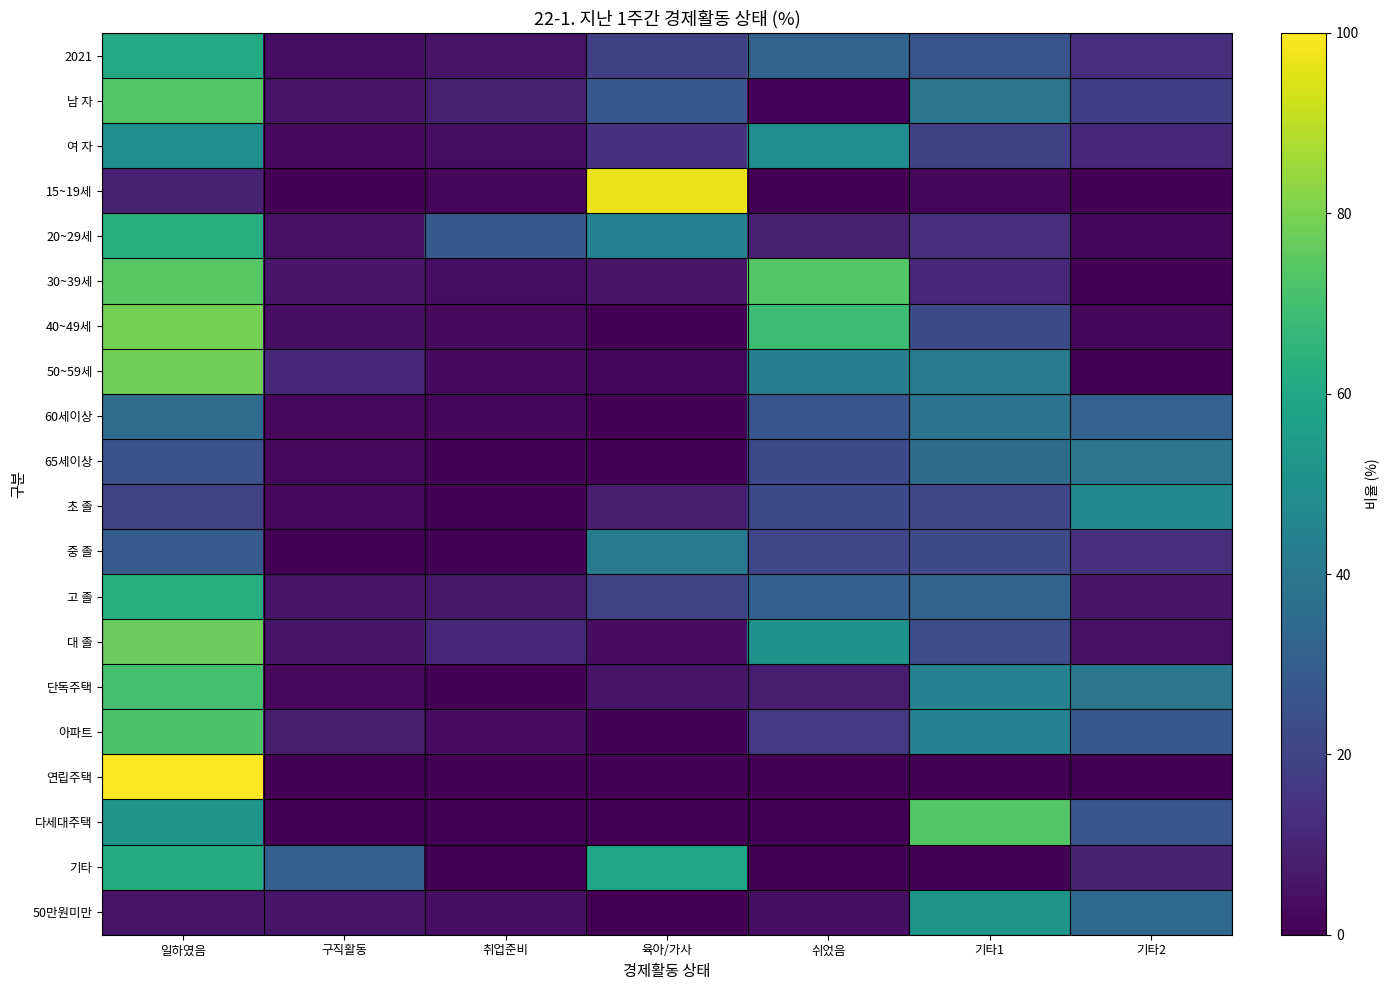

At 일하였음, list the series in order from smallest to largest.

50만원미만, 15~19세, 초 졸, 65세이상, 중 졸, 60세이상, 여 자, 다세대주택, 2021, 기타, 20~29세, 고 졸, 단독주택, 아파트, 남 자, 30~39세, 대 졸, 50~59세, 40~49세, 연립주택